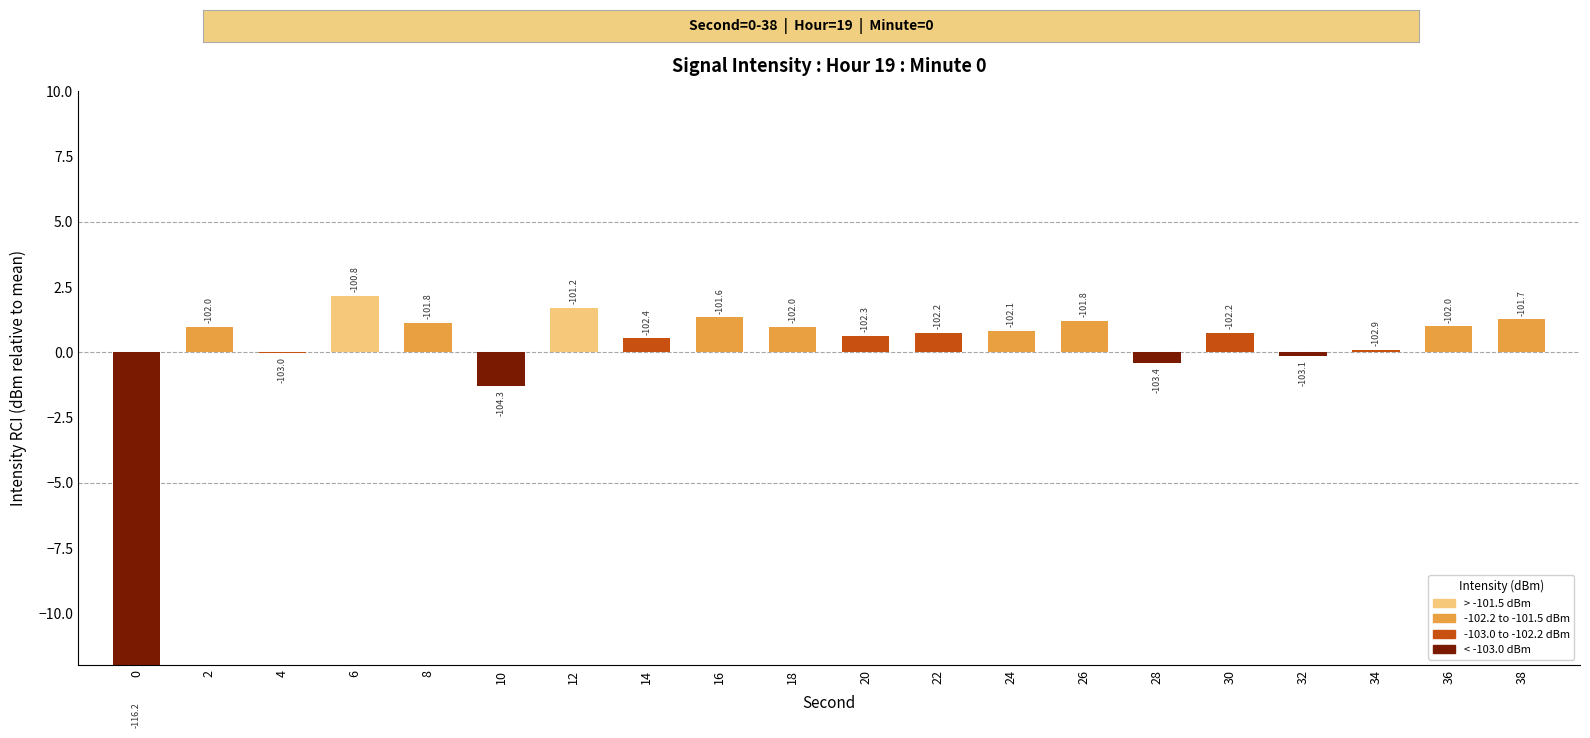

What is the minimum value shown in the chart?

-13.3